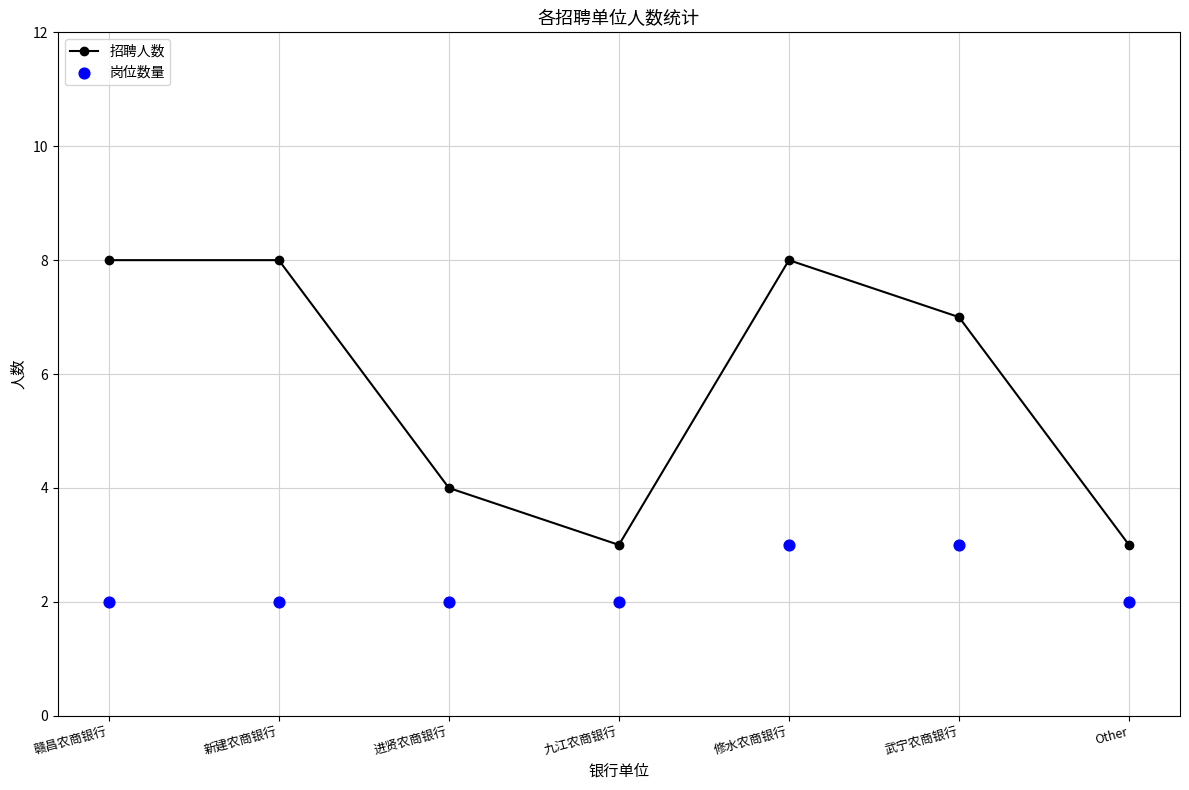

Is the value of 招聘人数 at 九江农商银行 greater than the value of 岗位数量 at 进贤农商银行?

Yes